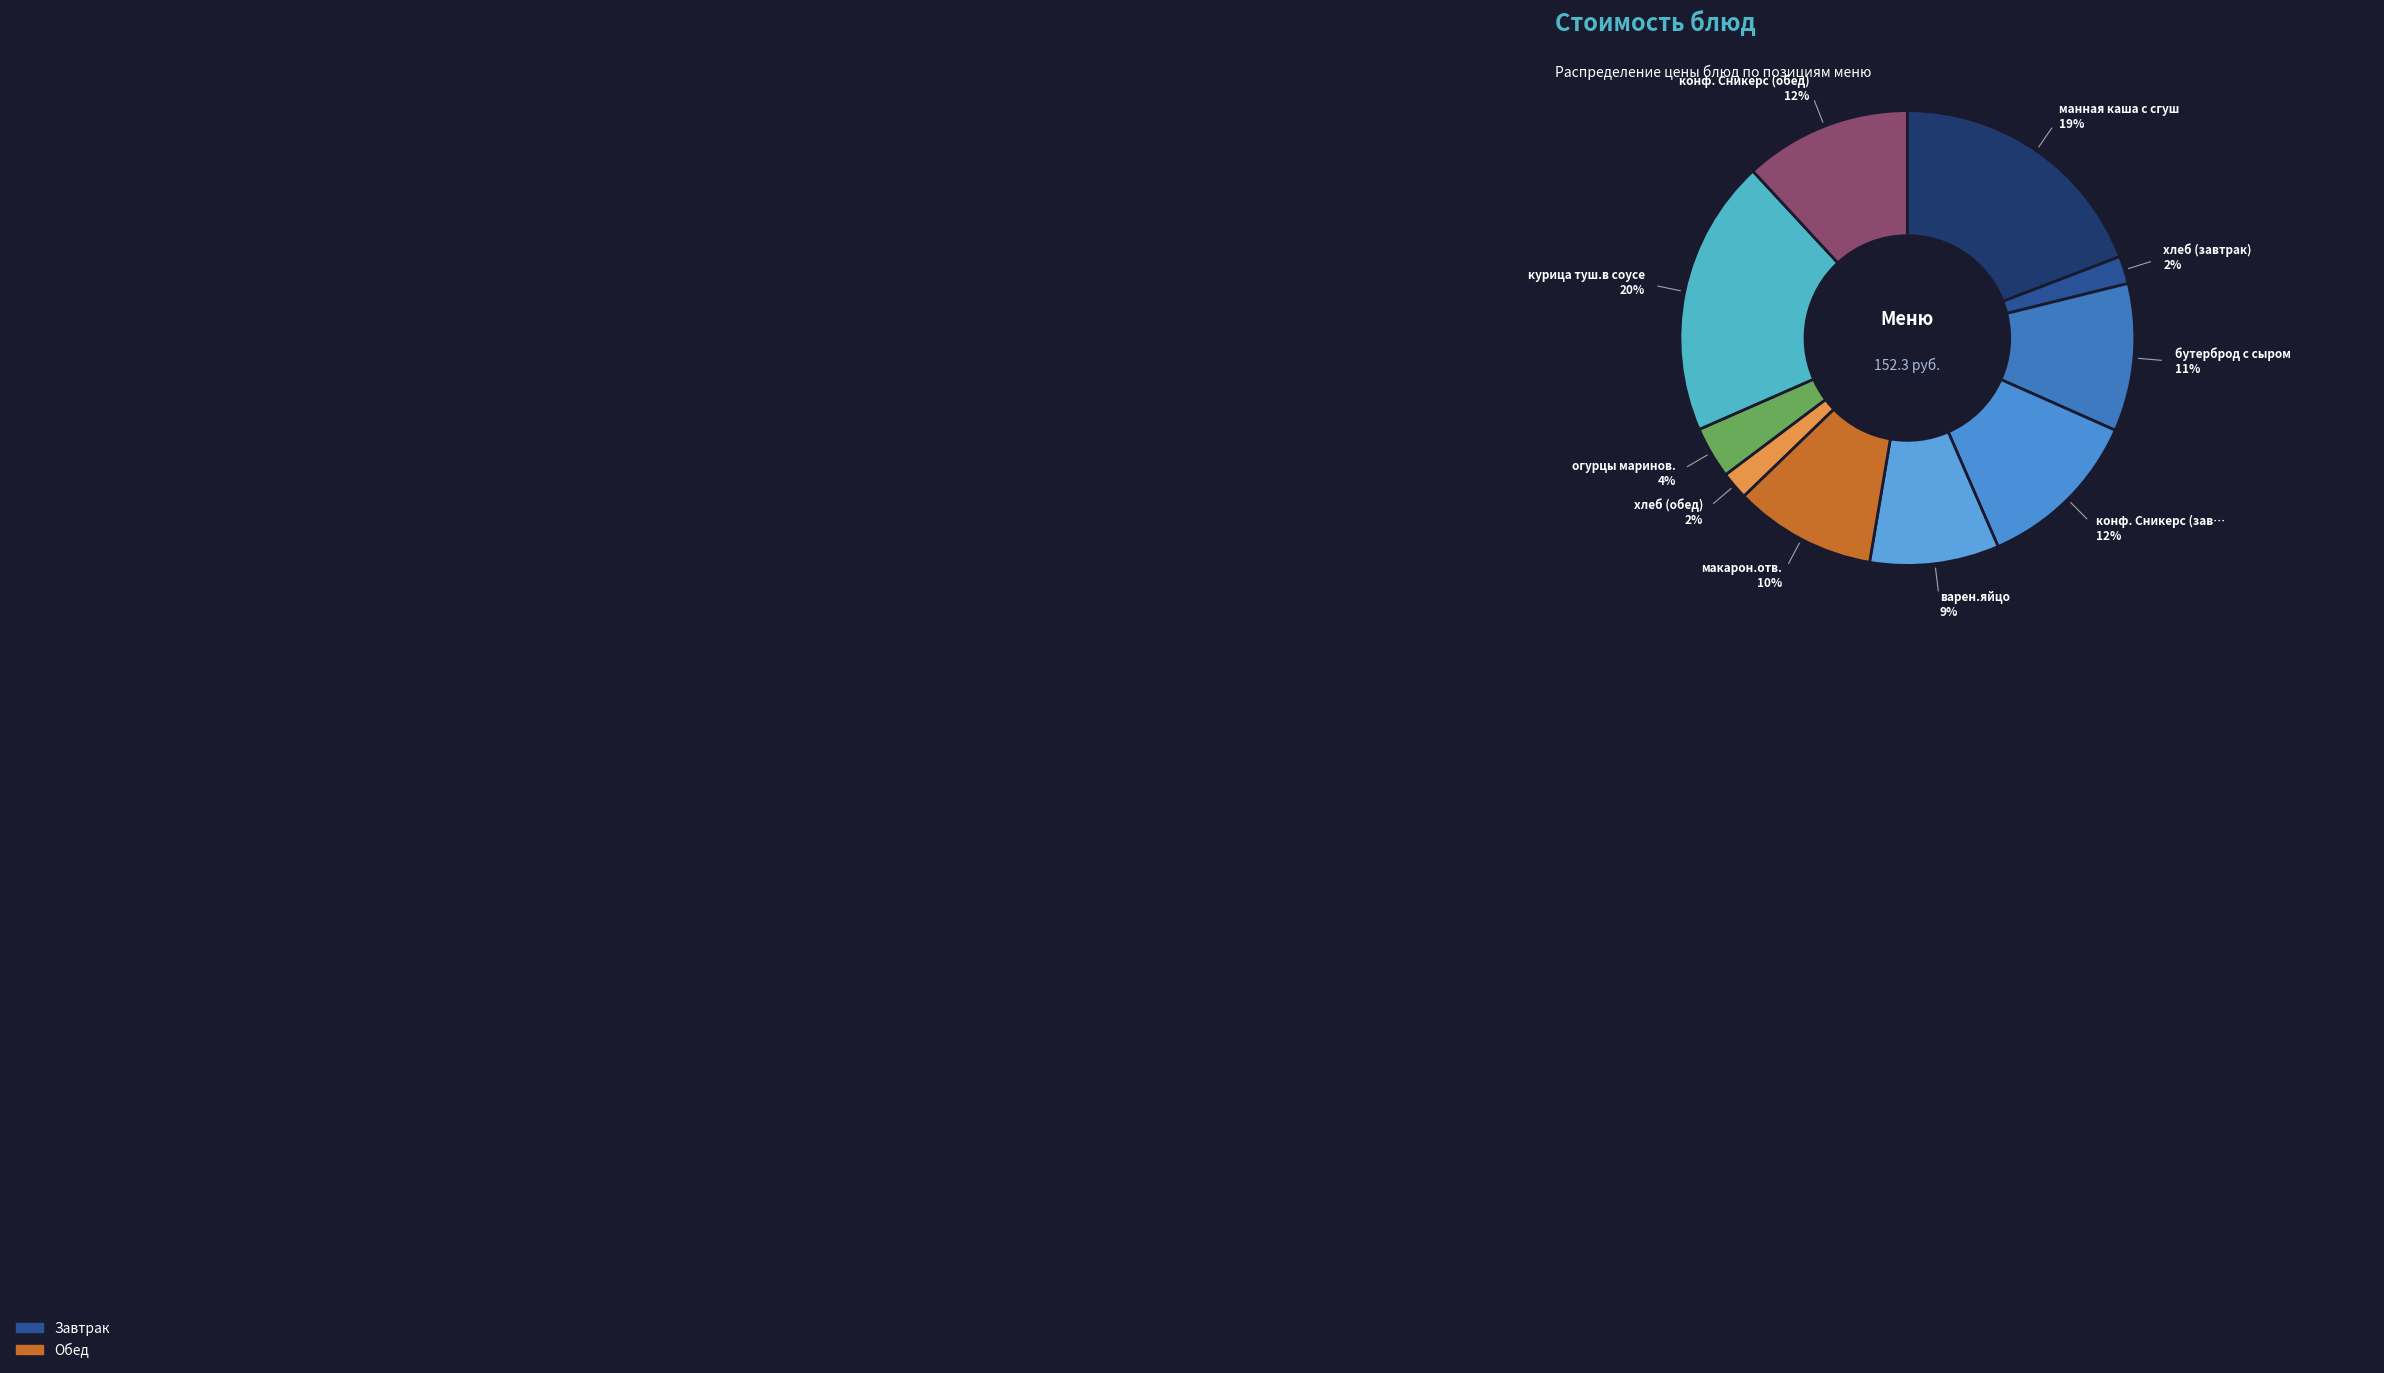

Is there any slice that represents more than half of the pie?

No